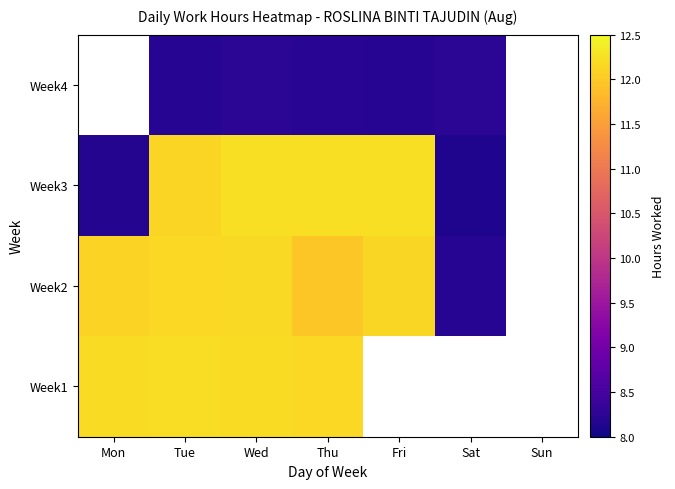

Which has a higher value, Wed or Tue?

Tue